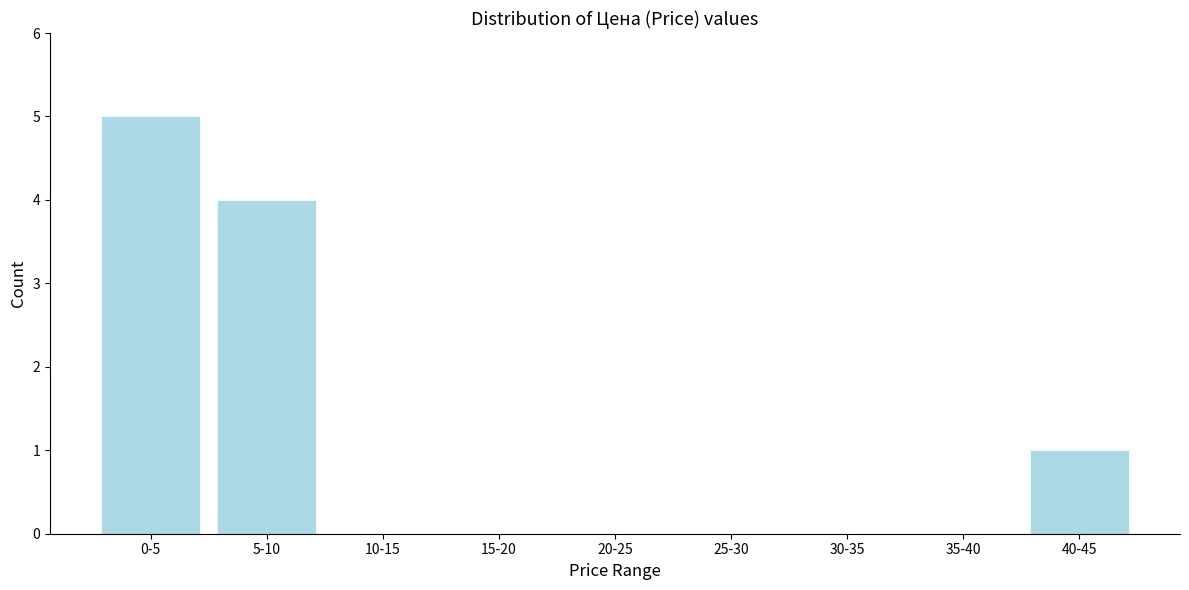

Reading right to left, list all the values displayed in this chart.

40-45=1	35-40=0	30-35=0	25-30=0	20-25=0	15-20=0	10-15=0	5-10=4	0-5=5